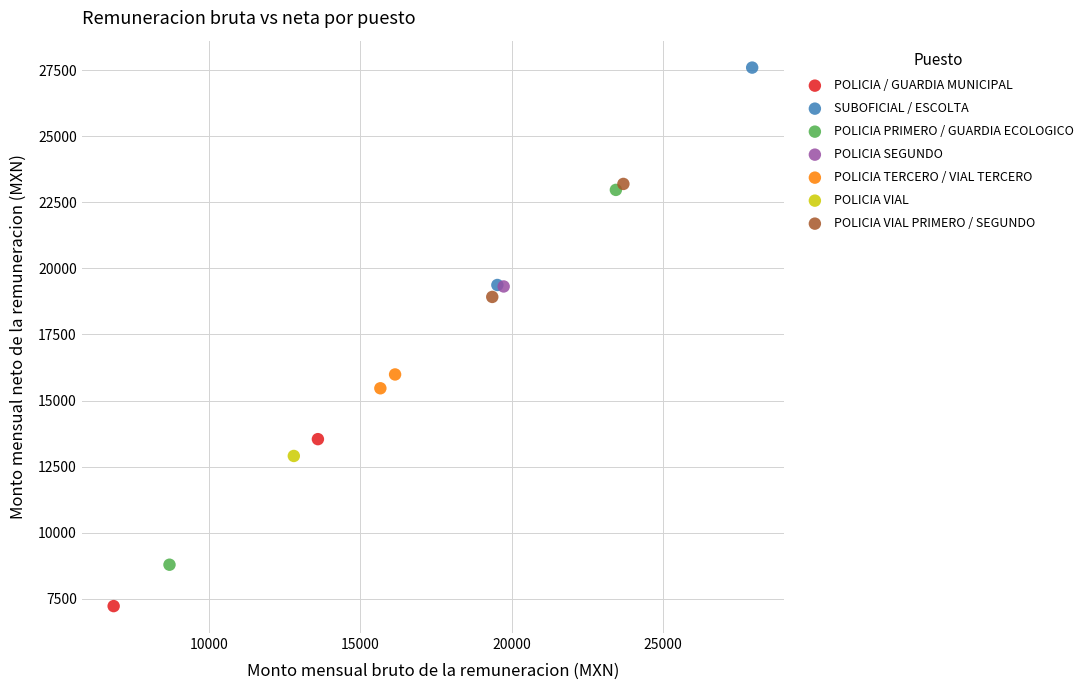

What are all the series names shown in the legend?

POLICIA / GUARDIA MUNICIPAL, SUBOFICIAL / ESCOLTA, POLICIA PRIMERO / GUARDIA ECOLOGICO, POLICIA SEGUNDO, POLICIA TERCERO / VIAL TERCERO, POLICIA VIAL, POLICIA VIAL PRIMERO / SEGUNDO